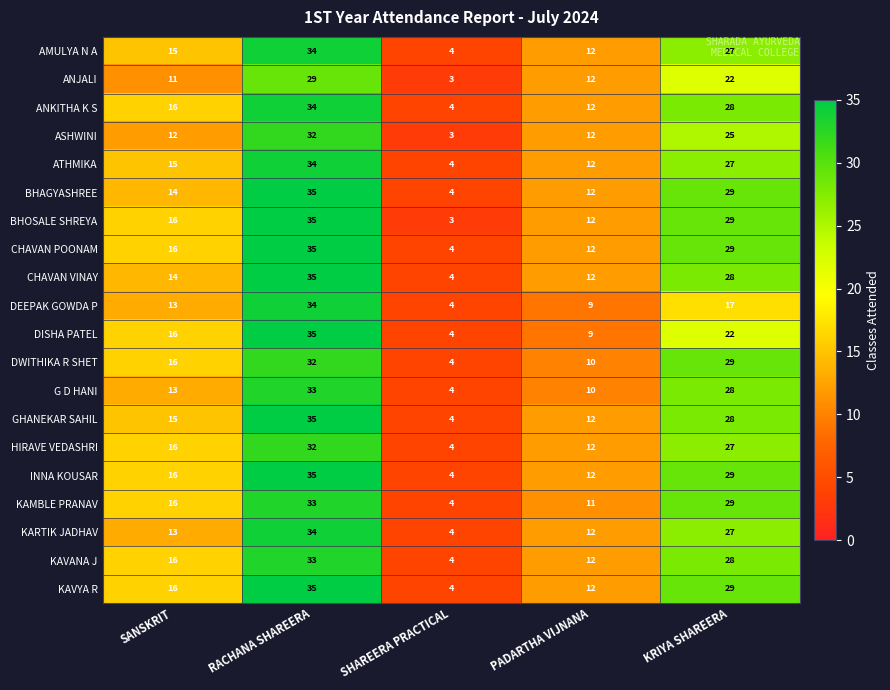

What is the total value across all series at SHAREERA PRACTICAL?

77